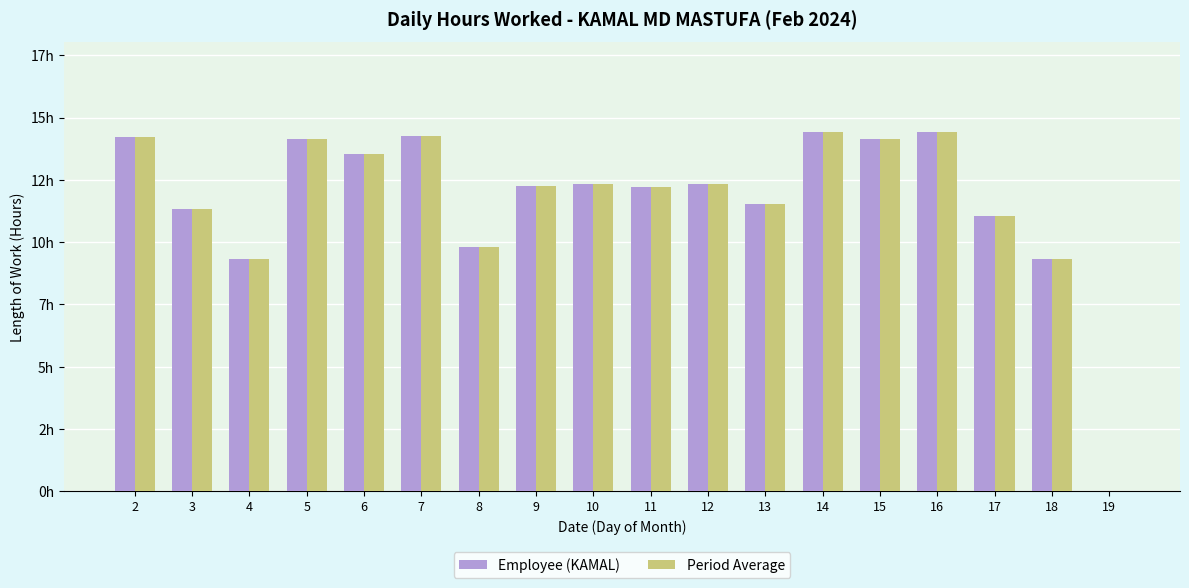

Are the bars horizontal?

No